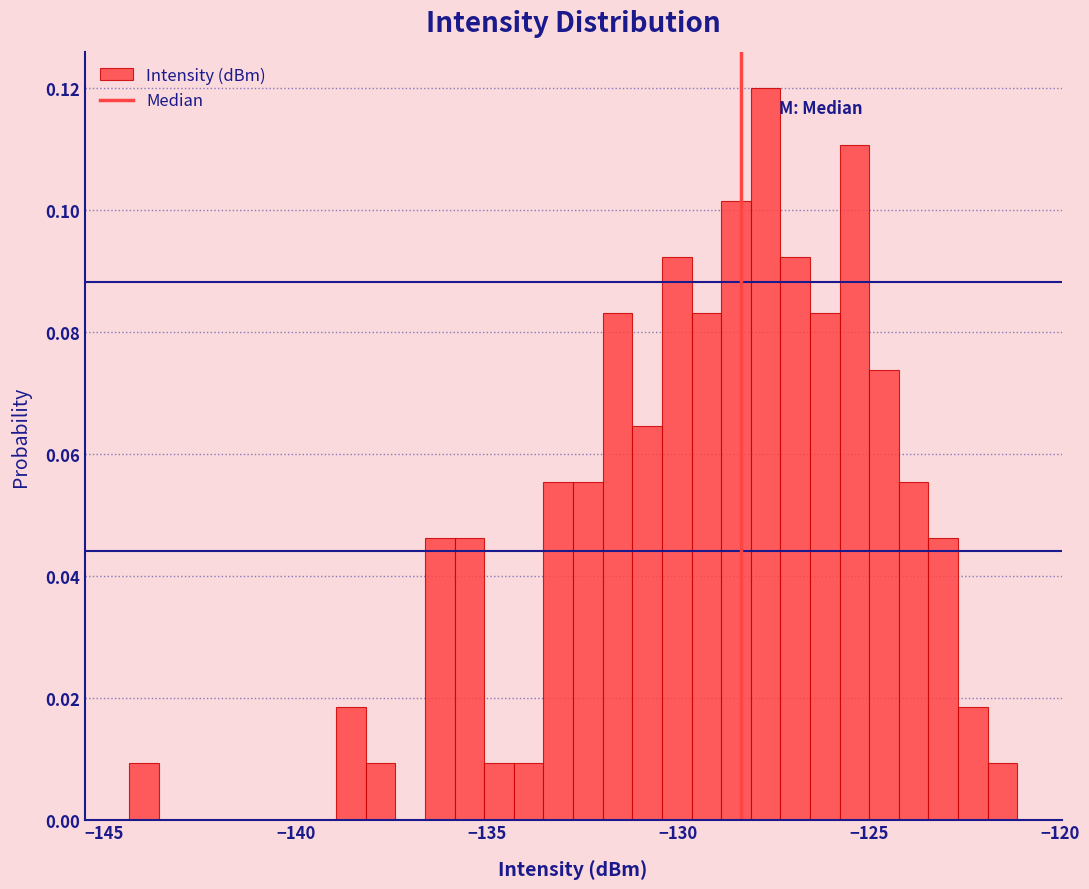

Around what value on the x-axis is the tallest bar? Give the approximate position of its centre, as read against the axis.

-127.5